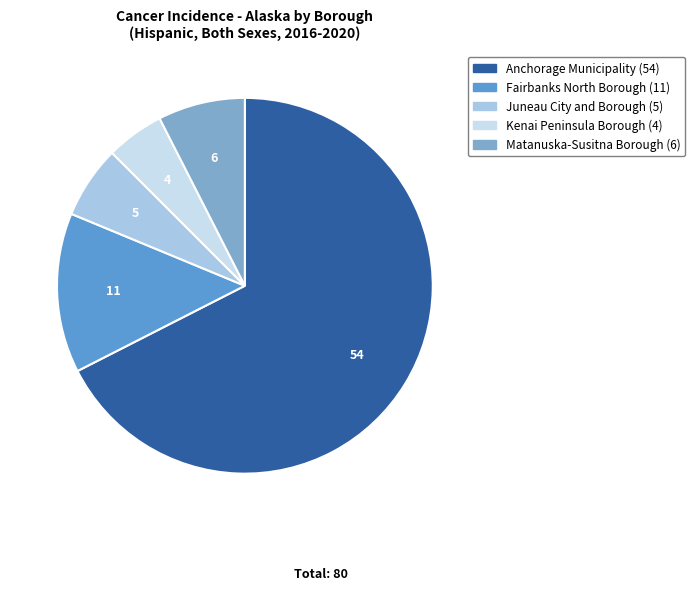

How many slices are in this pie chart?

5